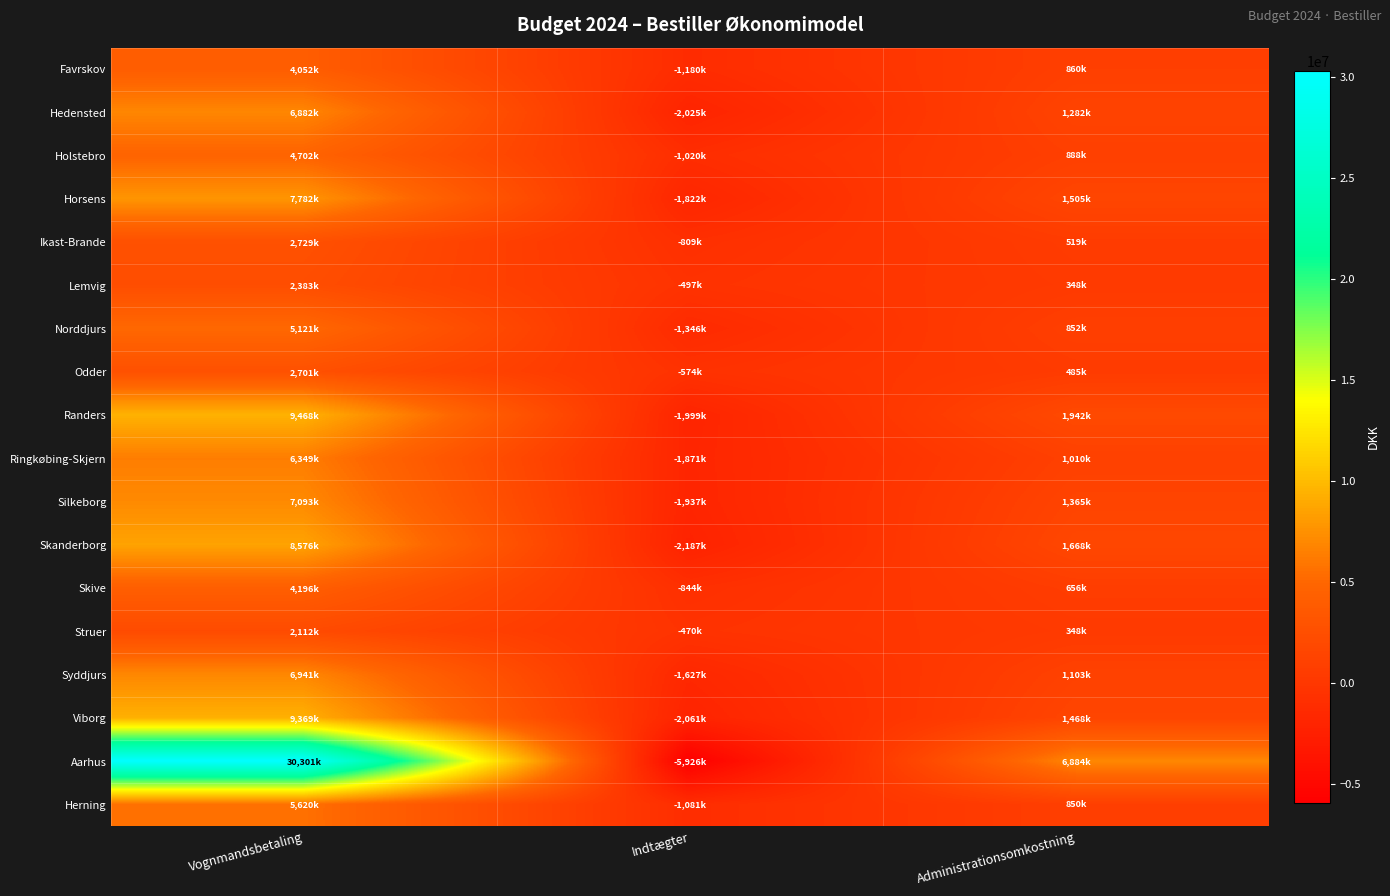

At Vognmandsbetaling, list the series in order from largest to smallest.

Aarhus, Randers, Viborg, Skanderborg, Horsens, Silkeborg, Syddjurs, Hedensted, Ringkøbing-Skjern, Herning, Norddjurs, Holstebro, Skive, Favrskov, Ikast-Brande, Odder, Lemvig, Struer